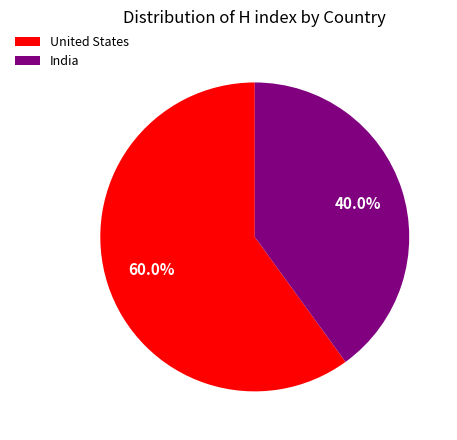

Approximately how many times larger is the value at United States compared to India?

1.5